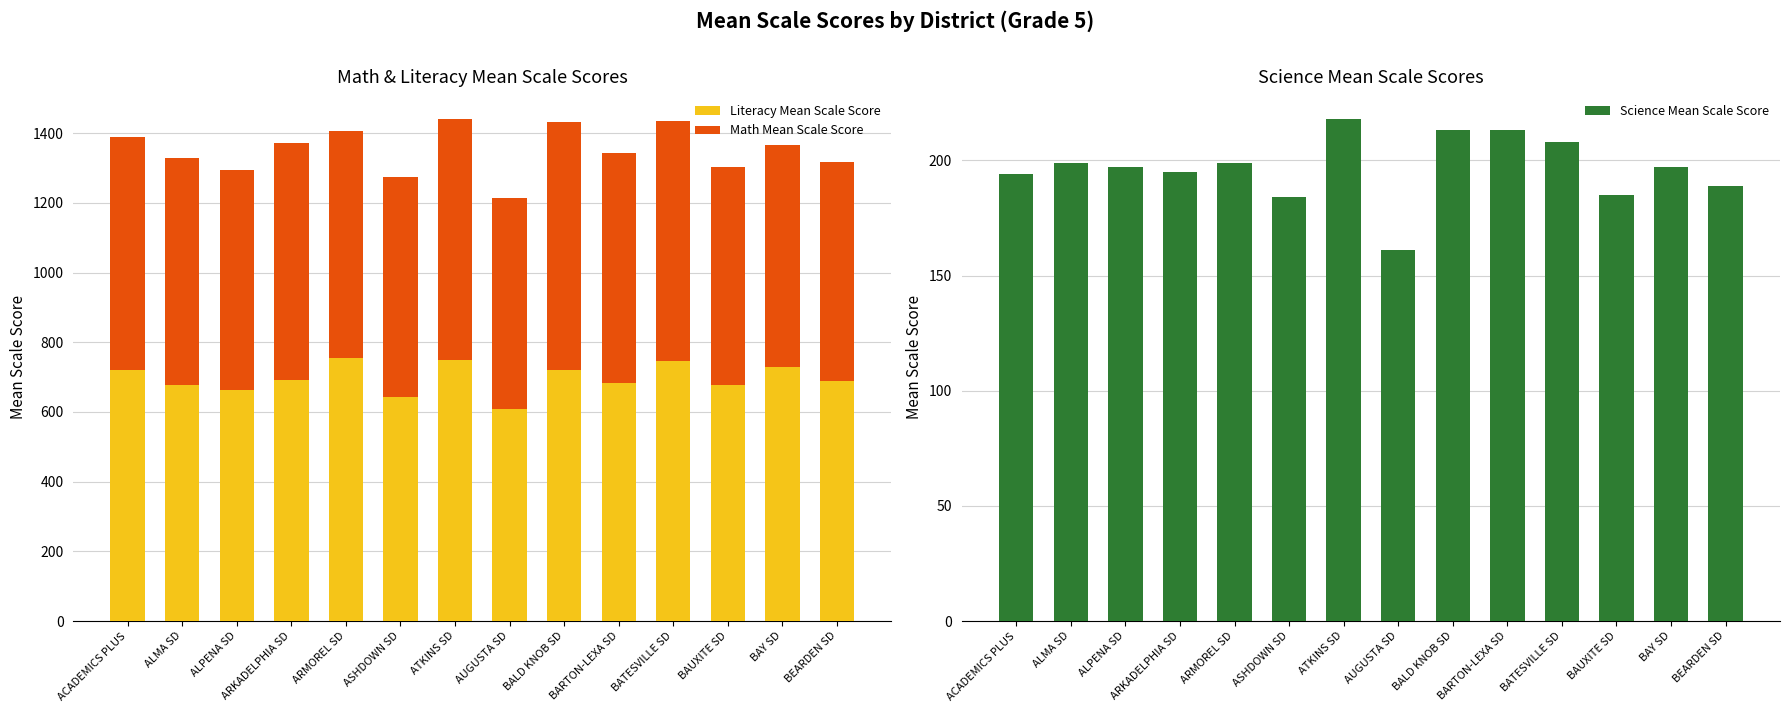

Which series has the largest range (max minus min)?

Literacy Mean Scale Score